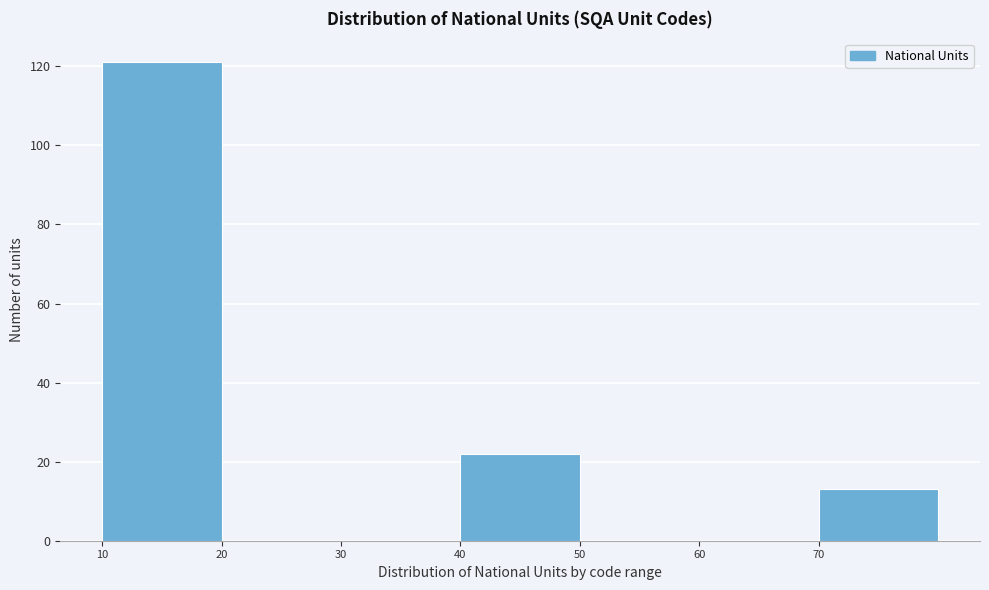

Reading left to right, transcribe this chart: for each bar, give the range it covers on the x-axis and its height. The values are not printed on the chart, so give them approximately, as read against the axis.

10 to 20: 122
20 to 30: 0
30 to 40: 0
40 to 50: 22
50 to 60: 0
60 to 70: 0
70 to 80: 14